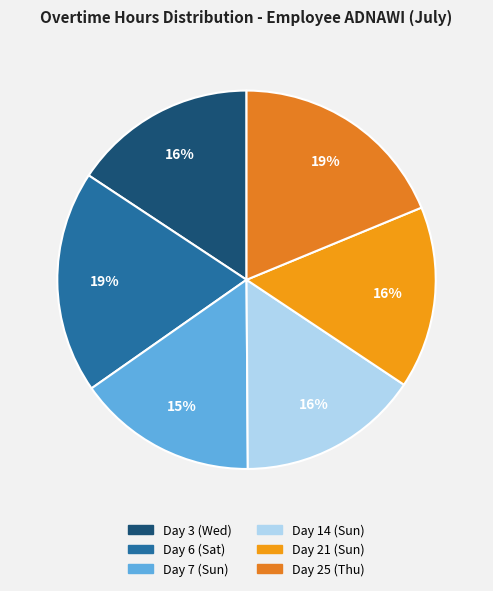

Count the number of slices in the pie.

6